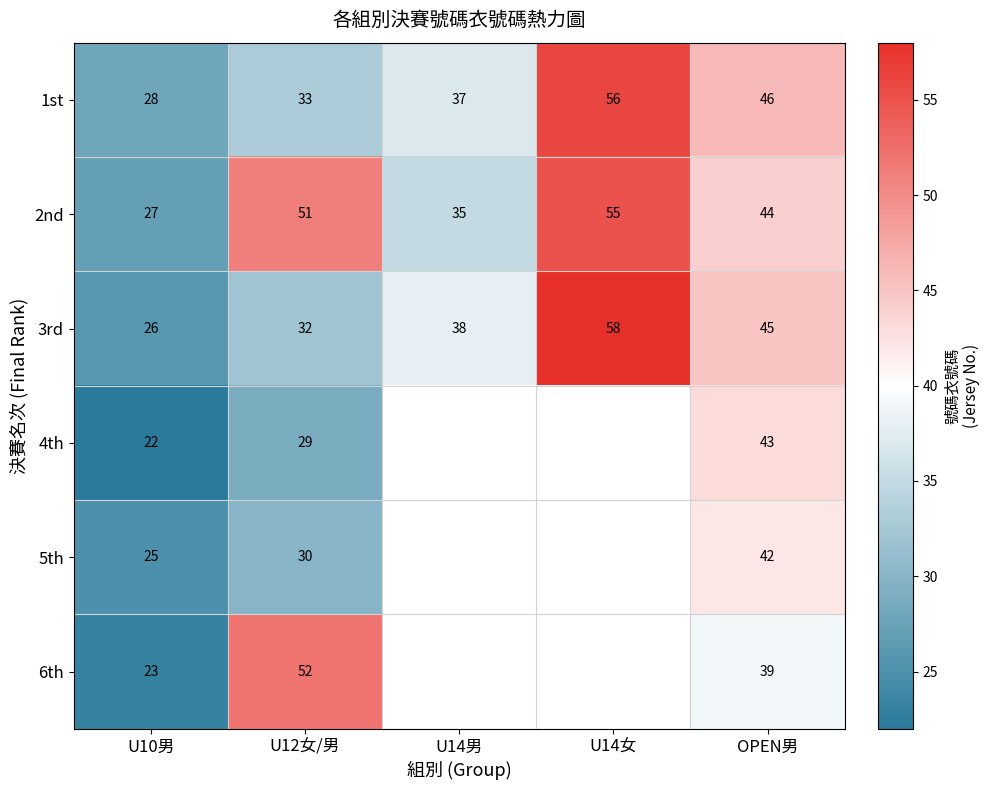

At which label is 3rd closest to 42?

OPEN男